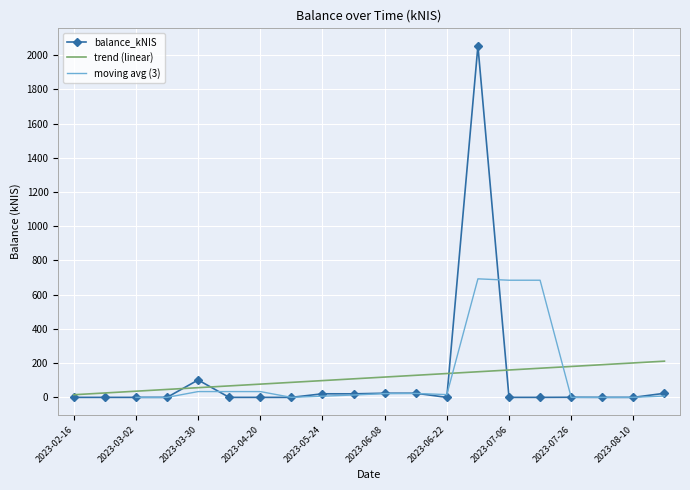

What is the value of the 9th point from the left?

20.9